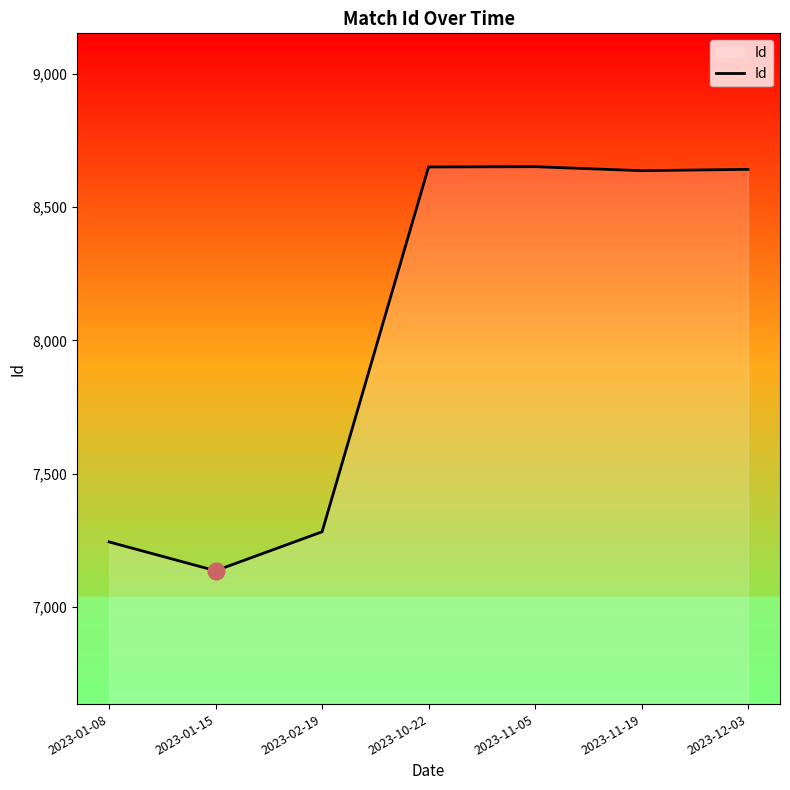

What is the maximum value shown in the chart?

8651